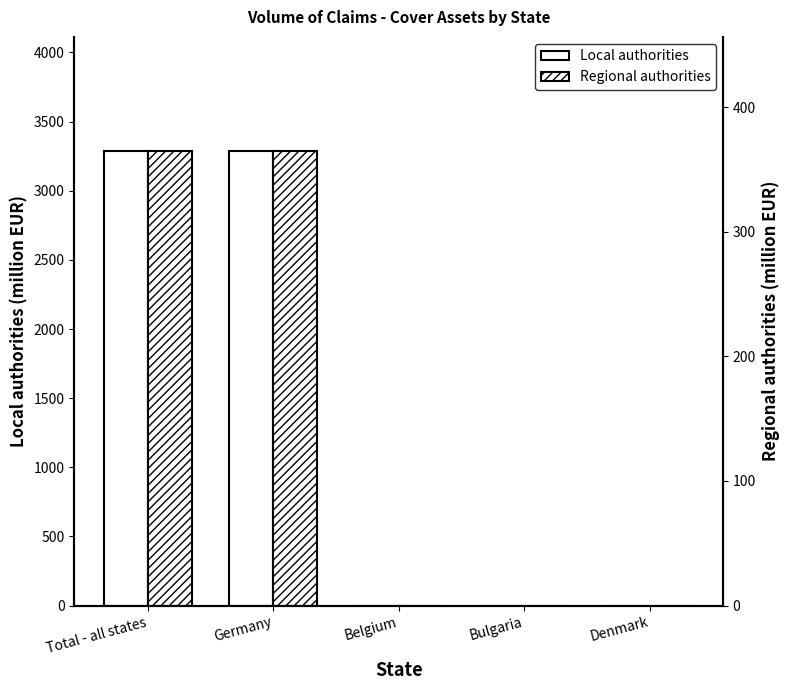

What is the difference between the maximum and second lowest values in the Regional authorities series?

3290.3